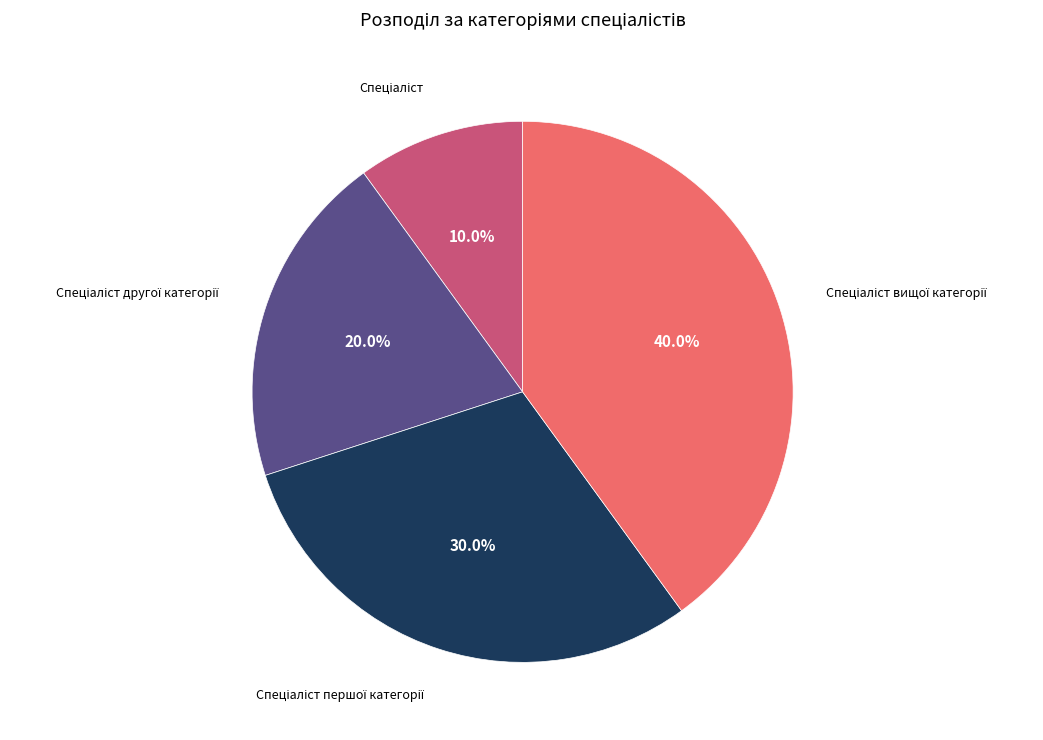

Count the number of slices in the pie.

4